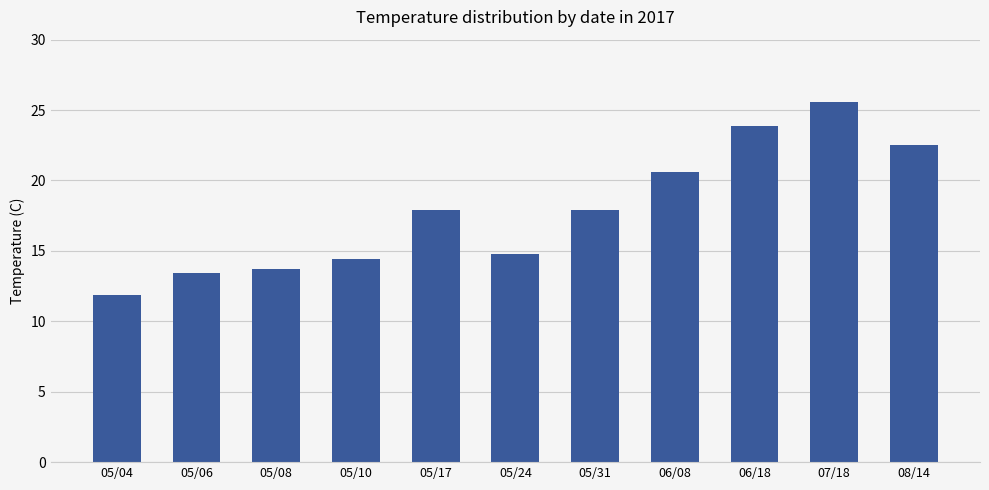

What is the sum of all values?

196.6